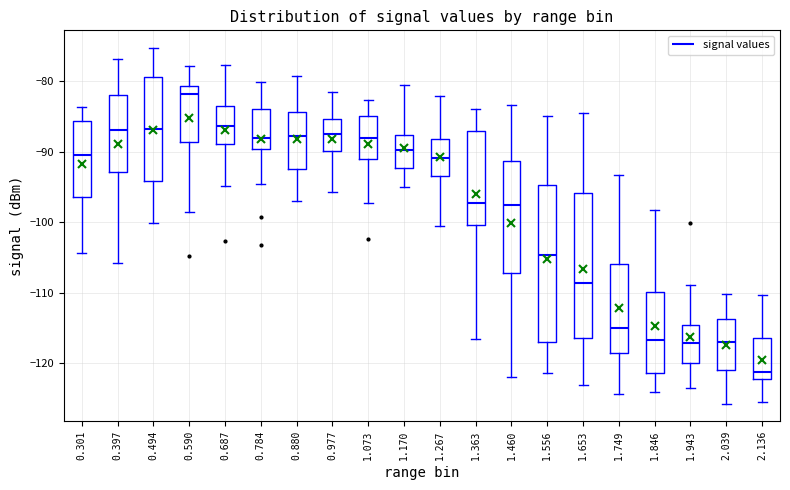

Which box's median line is the highest?

0.590